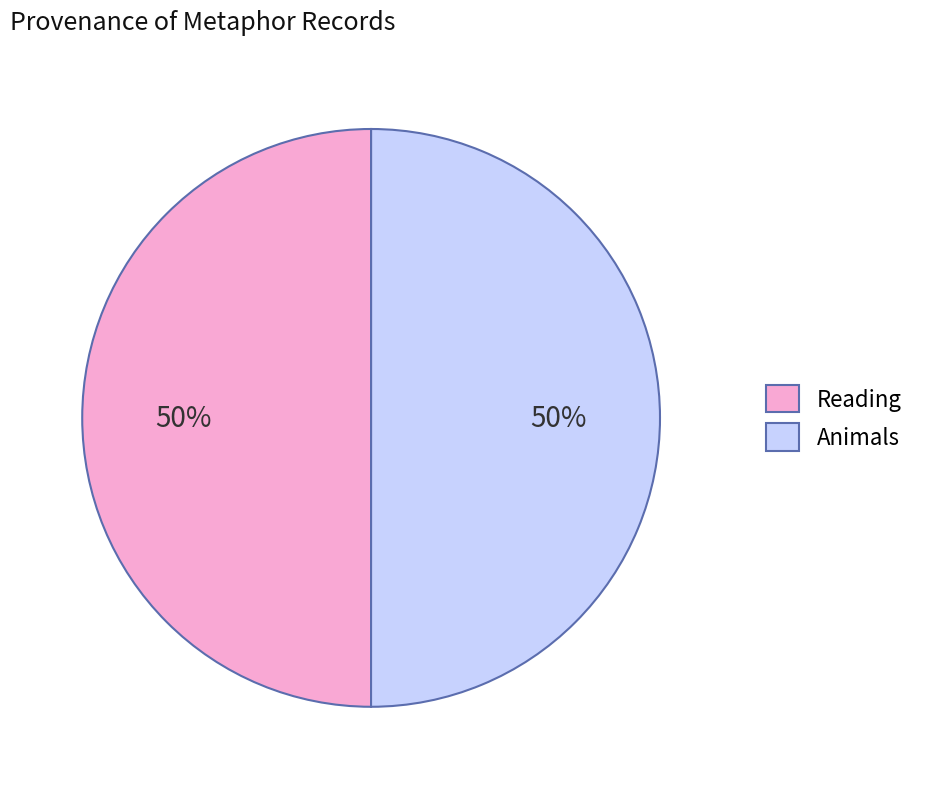

To the nearest percent, what is the average slice percentage?

50%